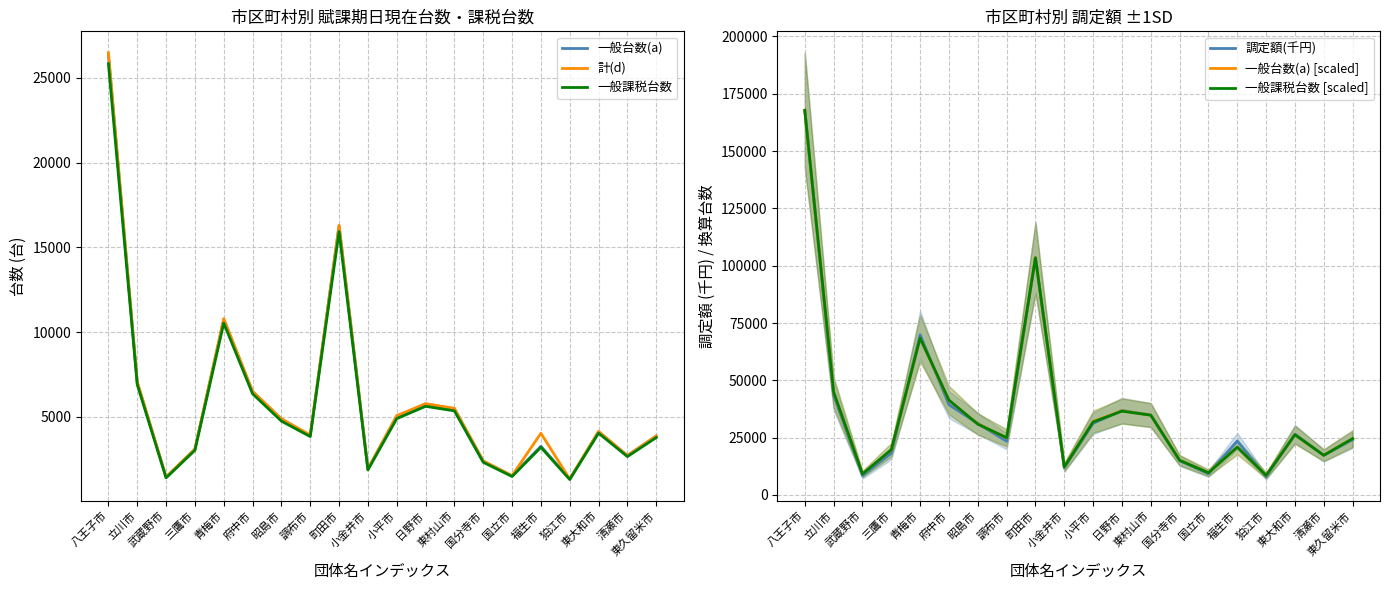

At which category is the sum across all series the highest?

八王子市